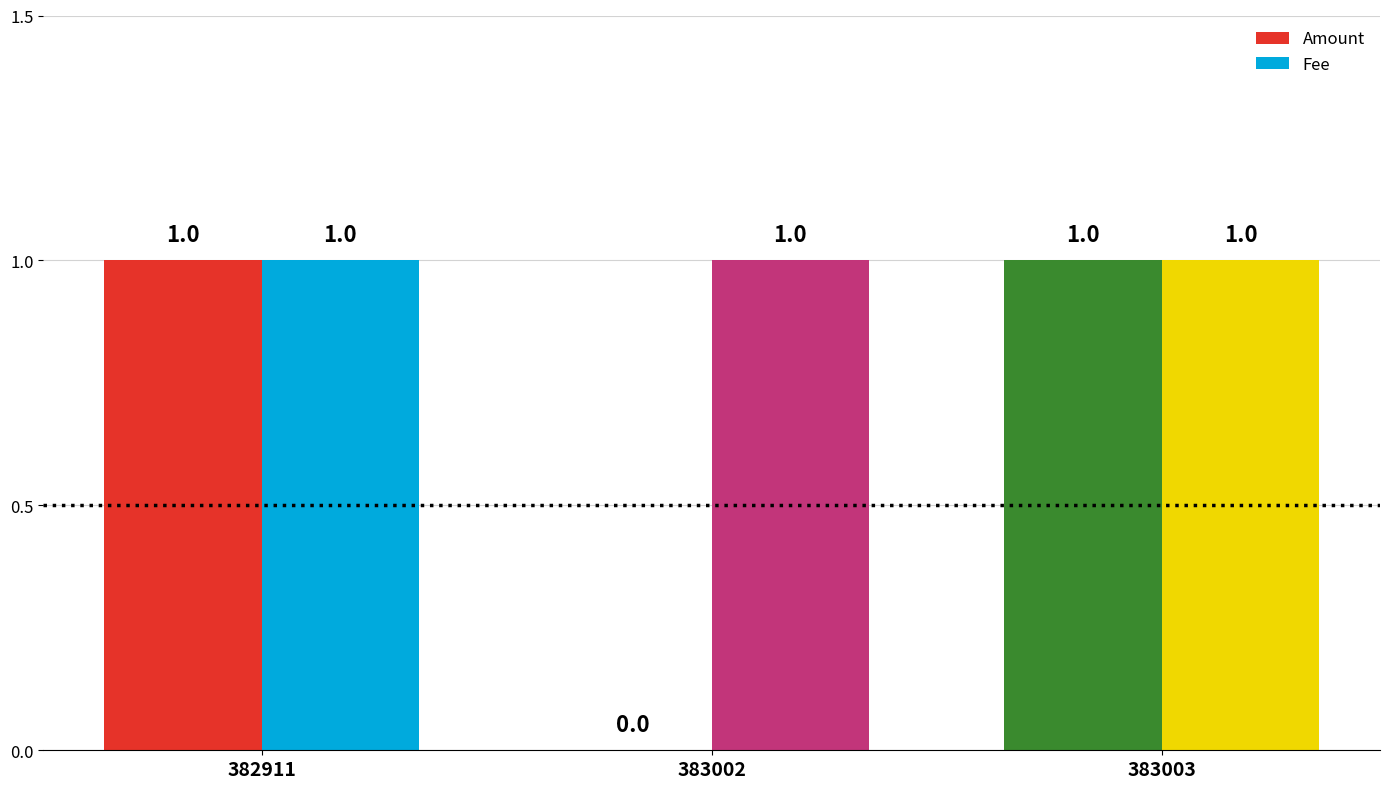

List the series in order of their overall mean, highest first.

Fee, Amount